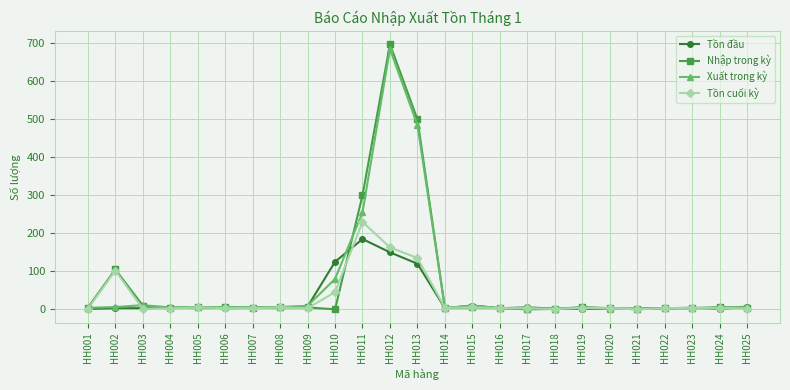

Is it true that Tồn cuối kỳ equals 2 at HH025?

True